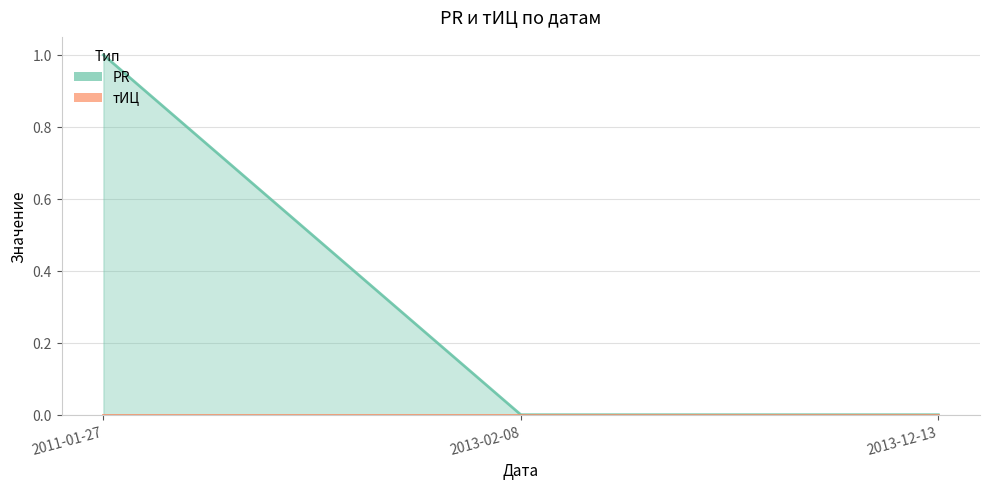

Rank the categories by value from lowest to highest.

2013-02-08, 2013-12-13, 2011-01-27